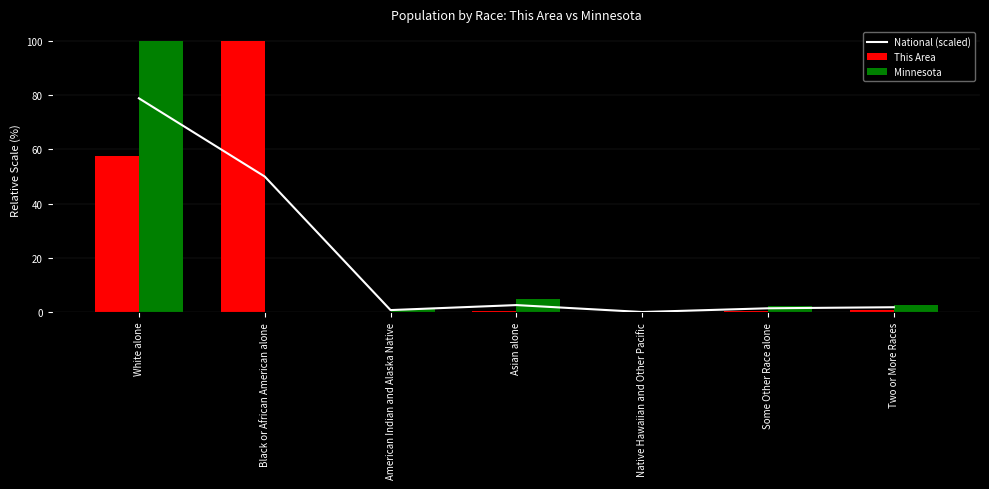

List the series in order of their peak value, highest first.

This Area, Minnesota, National (scaled)